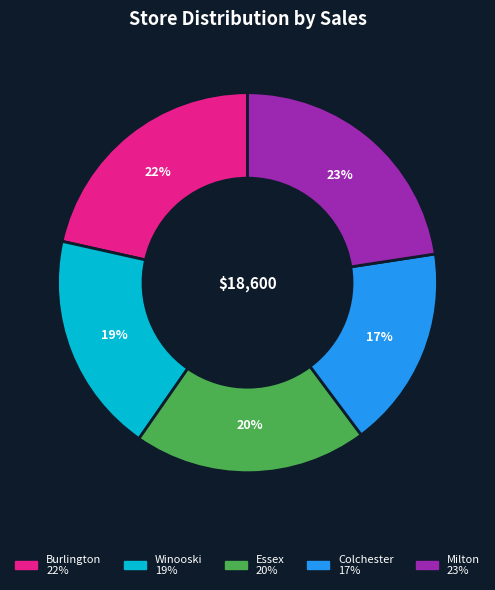

Is the sum of Essex and Colchester greater than half?

No